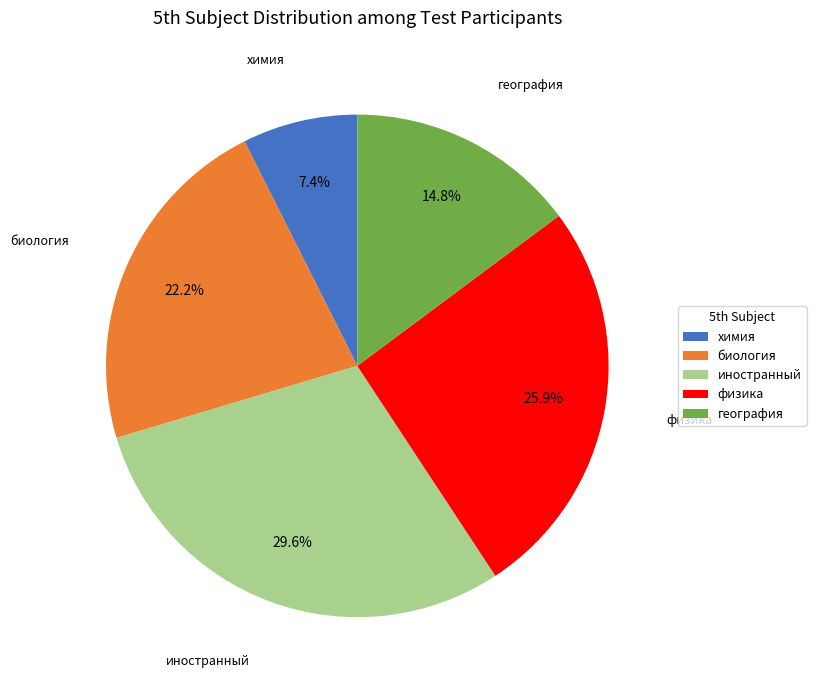

How many slices are in this pie chart?

5